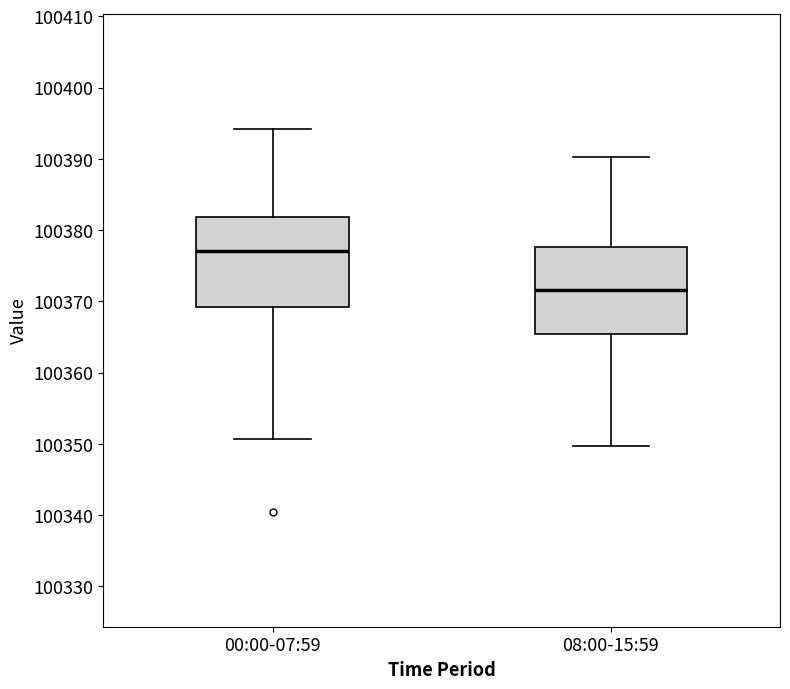

Reading left to right, read every box against the y-axis: the position of its median line, the range the box covers, and the ends of its whiskers. The values are not printed on the chart, so give them approximately, as read against the axis.

00:00-07:59: median 100377, box 100369 to 100382, whiskers 100351 to 100394
08:00-15:59: median 100372, box 100365 to 100378, whiskers 100350 to 100390